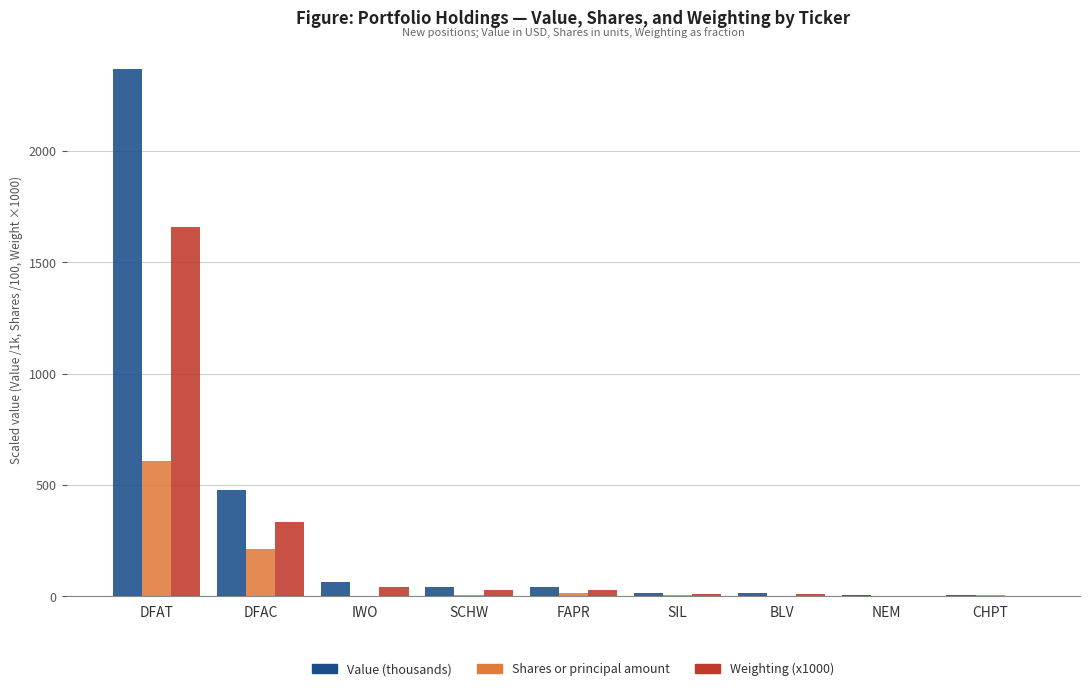

Are the bars grouped side by side (vs. stacked)?

Yes